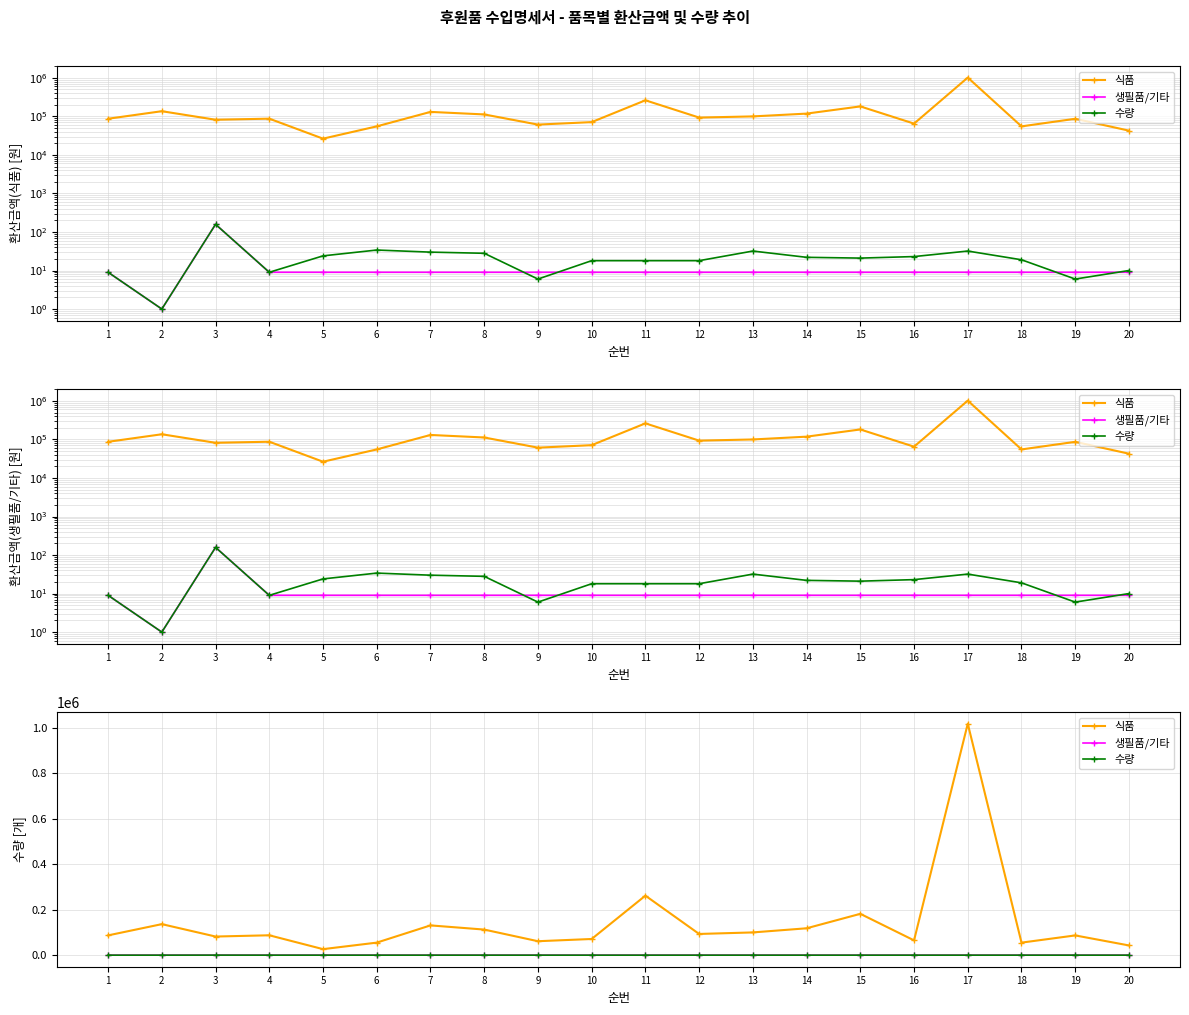

The 식품 series shows 91940 at 16. True or false?

False